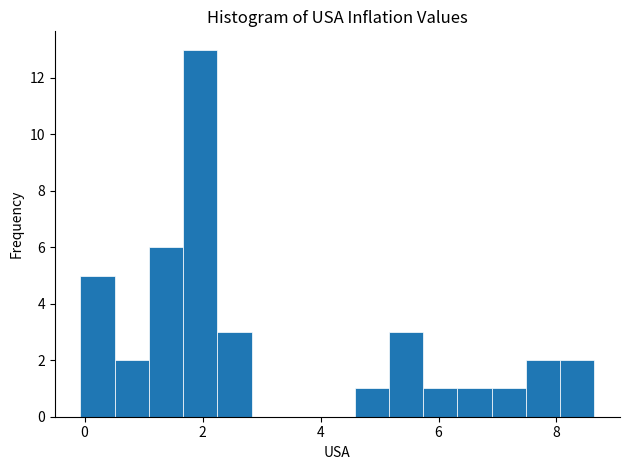

Around what value on the x-axis is the tallest bar? Give the approximate position of its centre, as read against the axis.

2.0